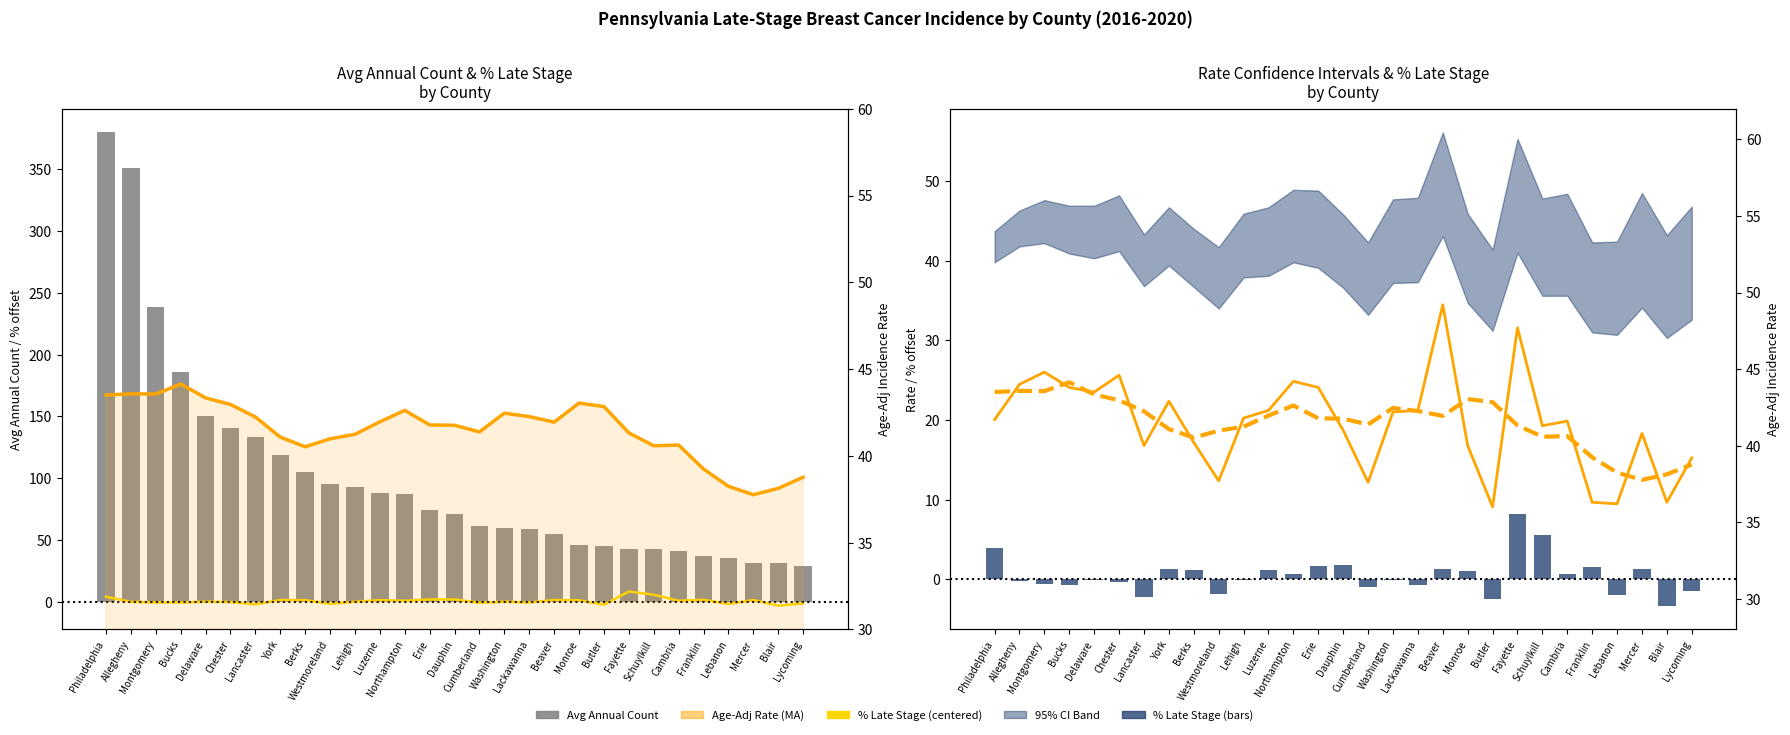

Which series has the widest spread of values?

Avg Annual Count